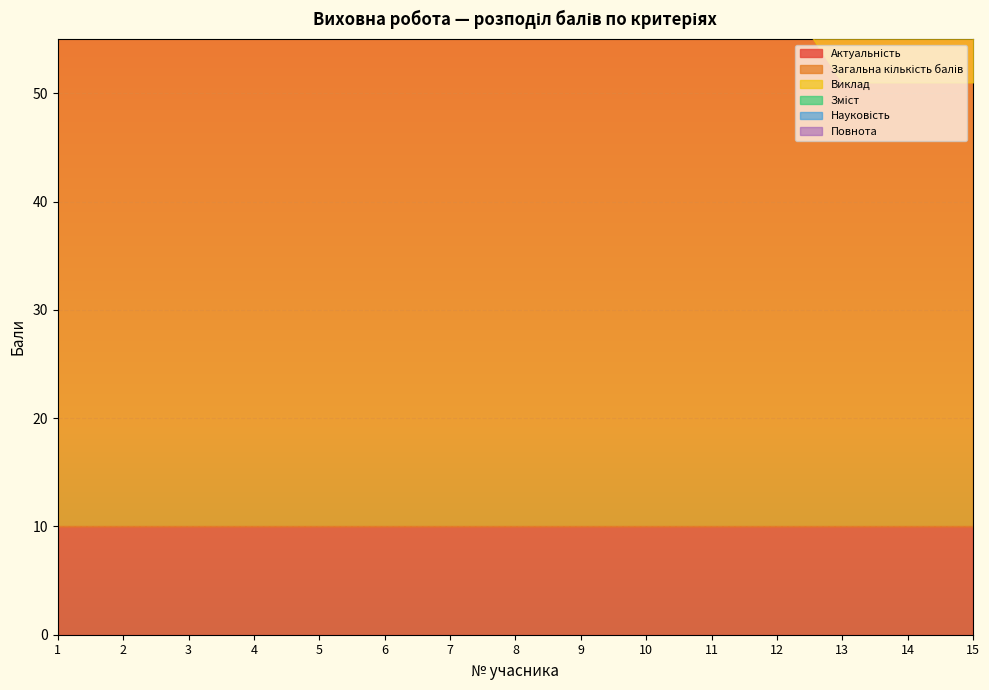

At how many categories does at least one series exceed 14?

15